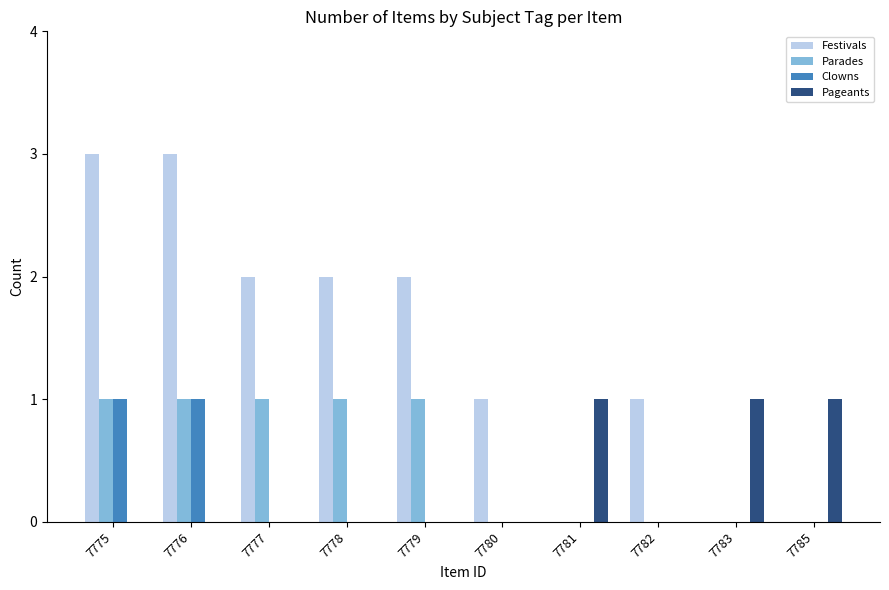

Where does the Festivals series first go above 2?

7775